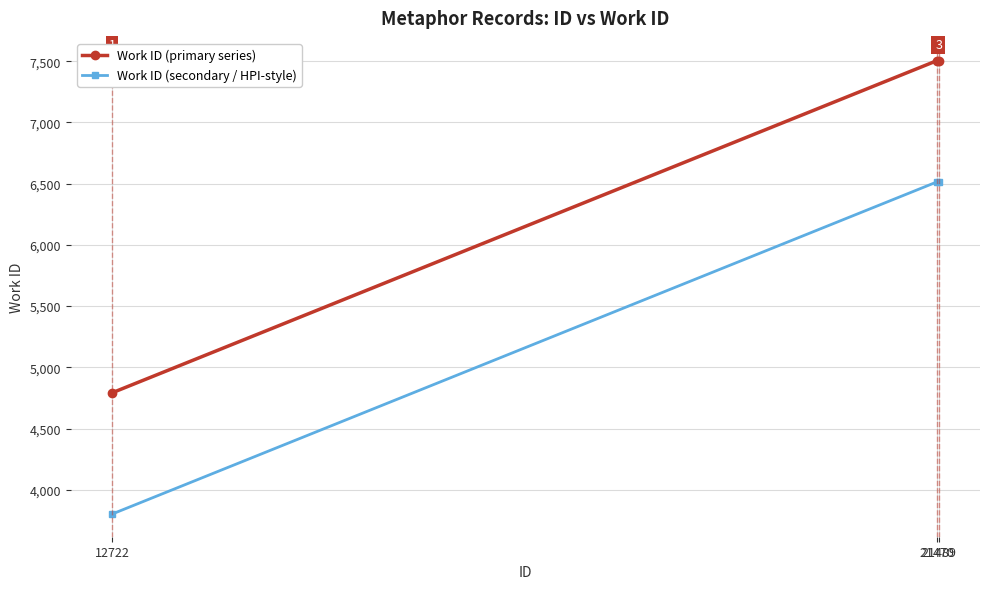

Rank the series by their maximum value, from highest to lowest.

Work ID (primary series), Work ID (secondary / HPI-style)